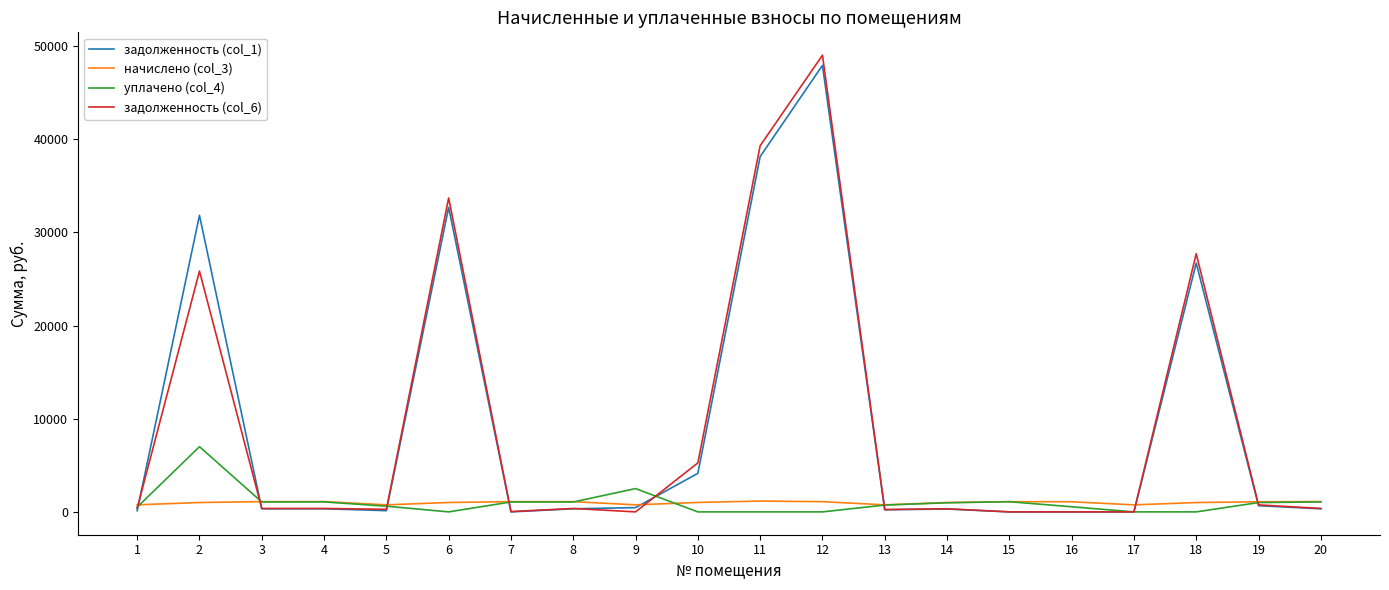

What is the greatest value displayed?

49029.3